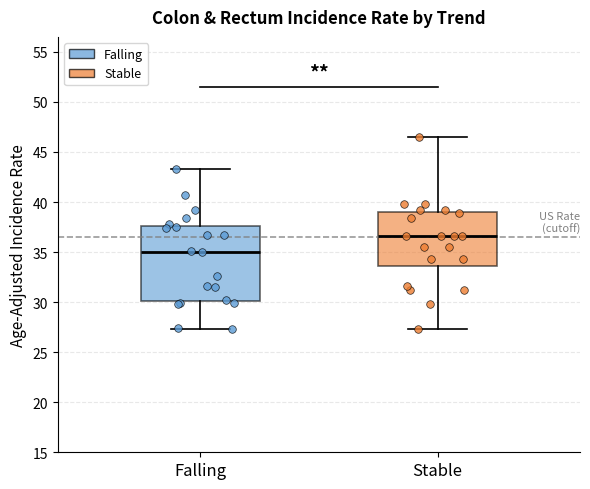

Which box is the tallest, from its lower edge to its upper edge?

Falling